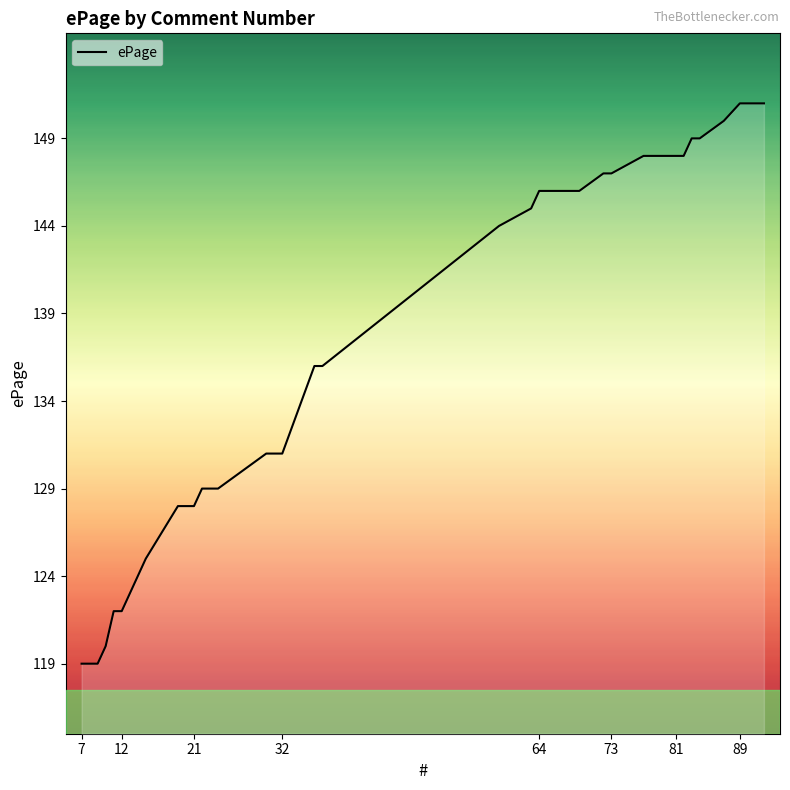

What is the difference between the maximum and minimum values?

32